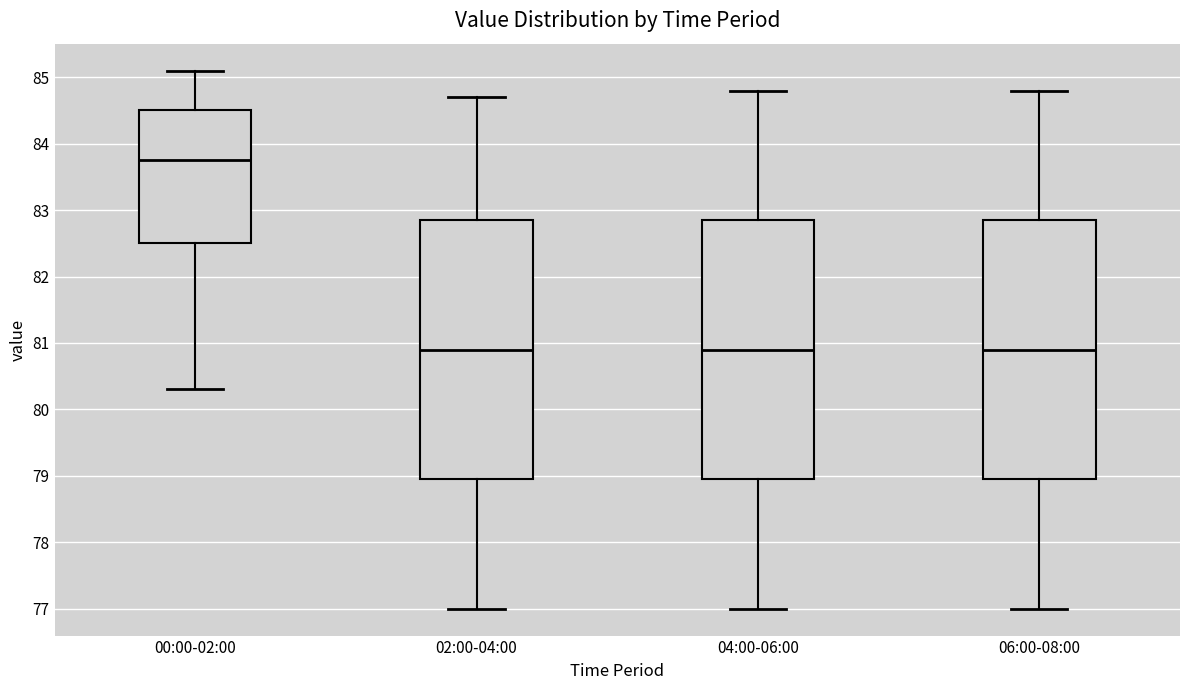

Which box's median line is the highest?

00:00-02:00